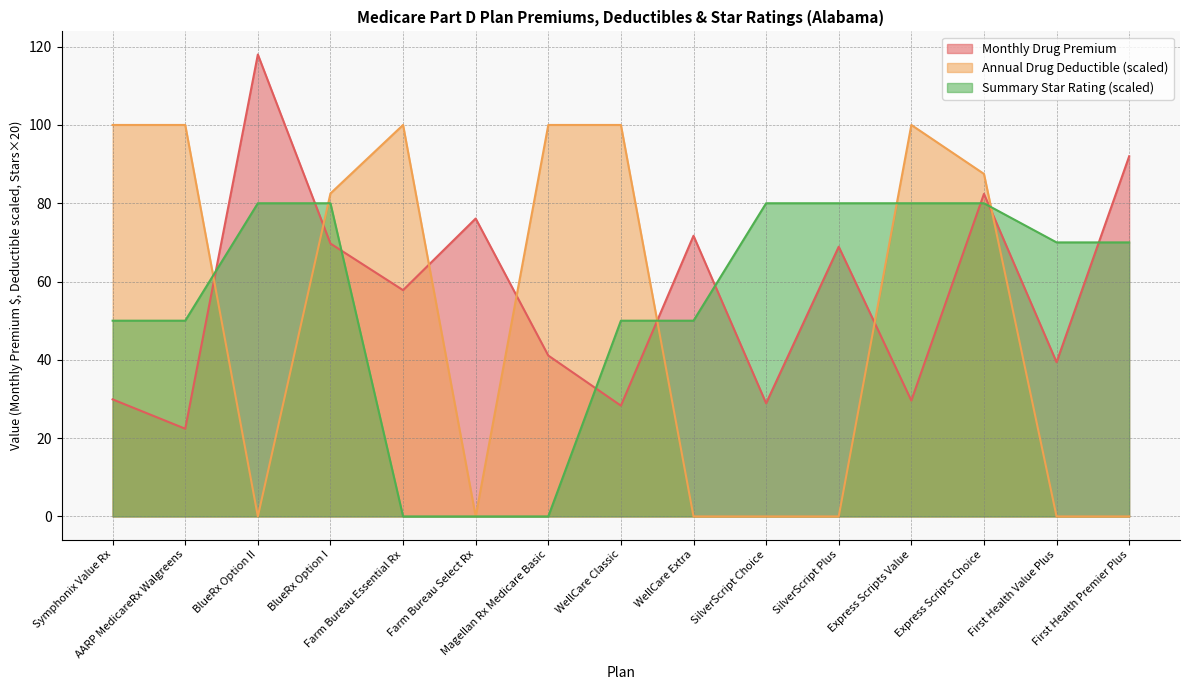

Which series has the widest spread of values?

Annual Drug Deductible (scaled)